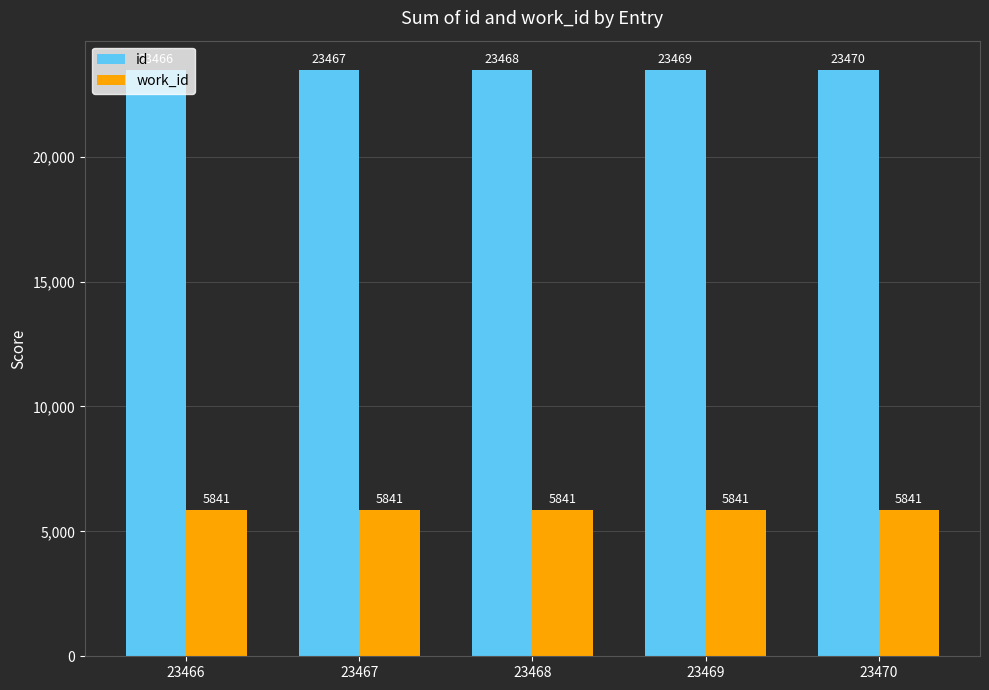

The id series shows 15313 at 23466. True or false?

False